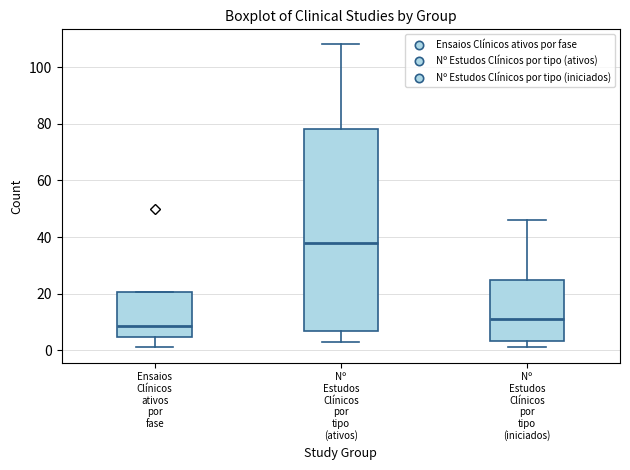

Which box has the lowest median line?

Ensaios Clínicos ativos por fase